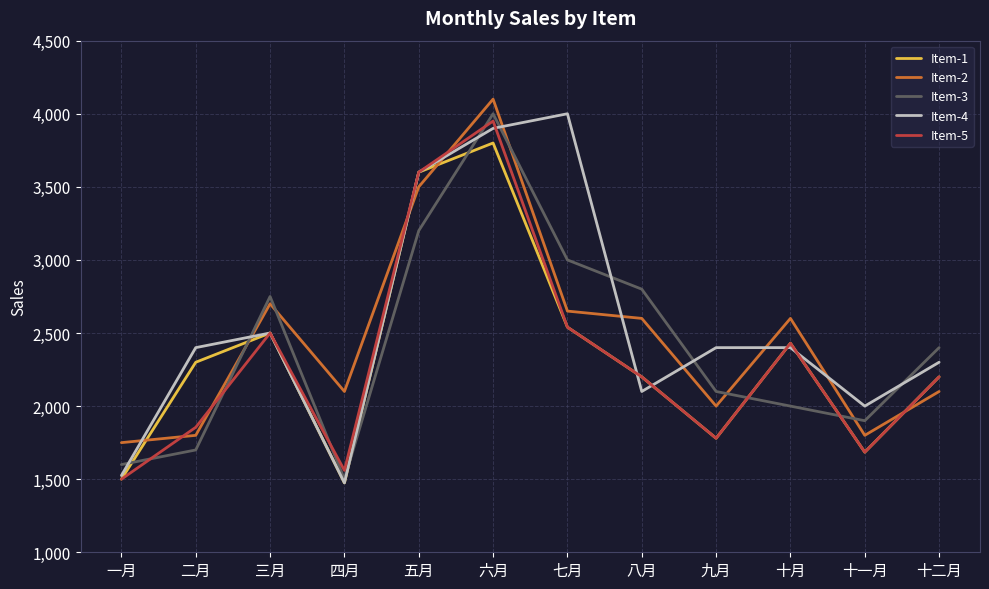

What position from the right is 六月?

7